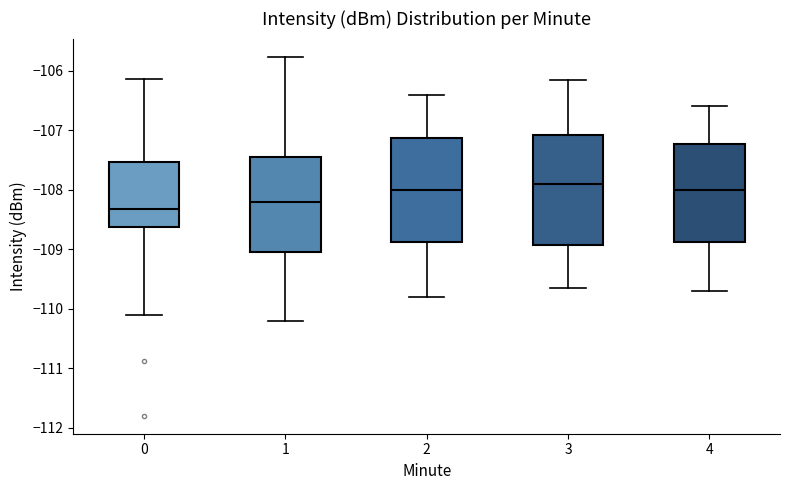

Reading left to right, read every box against the y-axis: the position of its median line, the range the box covers, and the ends of its whiskers. The values are not printed on the chart, so give them approximately, as read against the axis.

0: median -108.3, box -108.6 to -107.5, whiskers -110.1 to -106.1
1: median -108.2, box -109.0 to -107.4, whiskers -110.2 to -105.8
2: median -108.0, box -108.9 to -107.1, whiskers -109.8 to -106.4
3: median -107.9, box -108.9 to -107.1, whiskers -109.6 to -106.1
4: median -108.0, box -108.9 to -107.2, whiskers -109.7 to -106.6